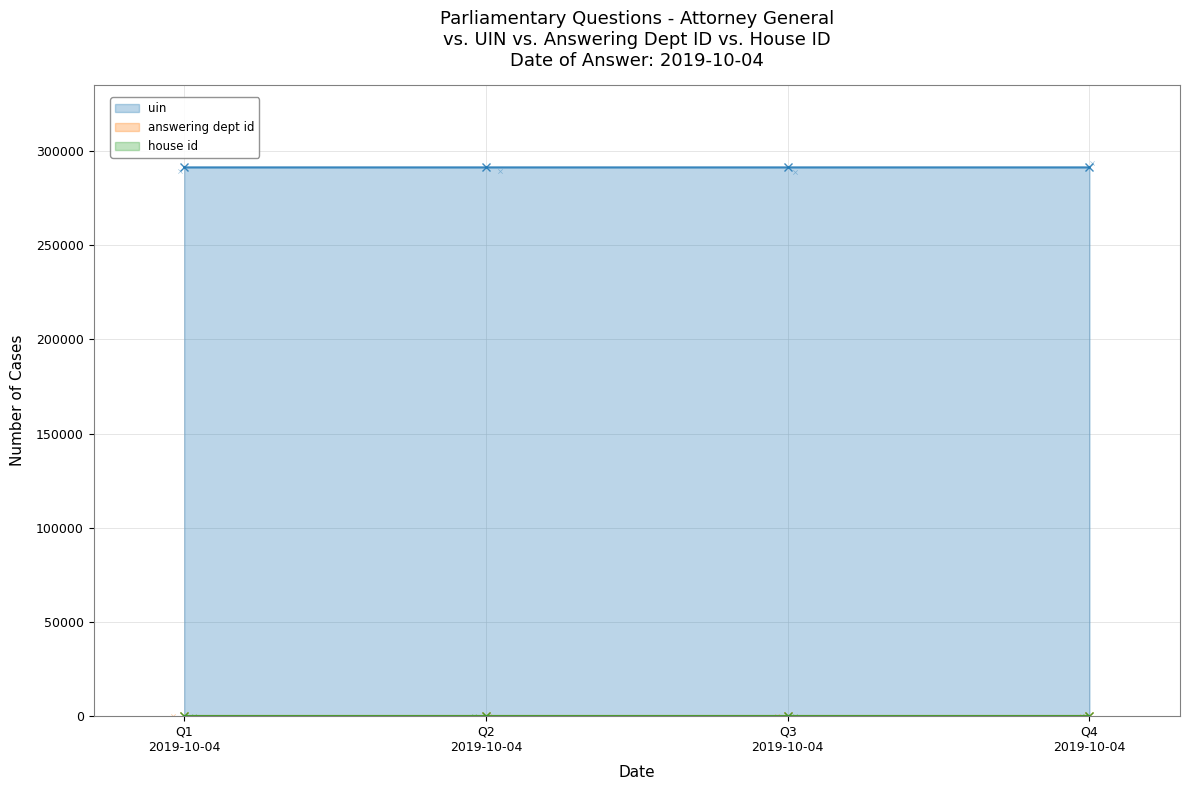

At how many categories does at least one series exceed 111850?

4